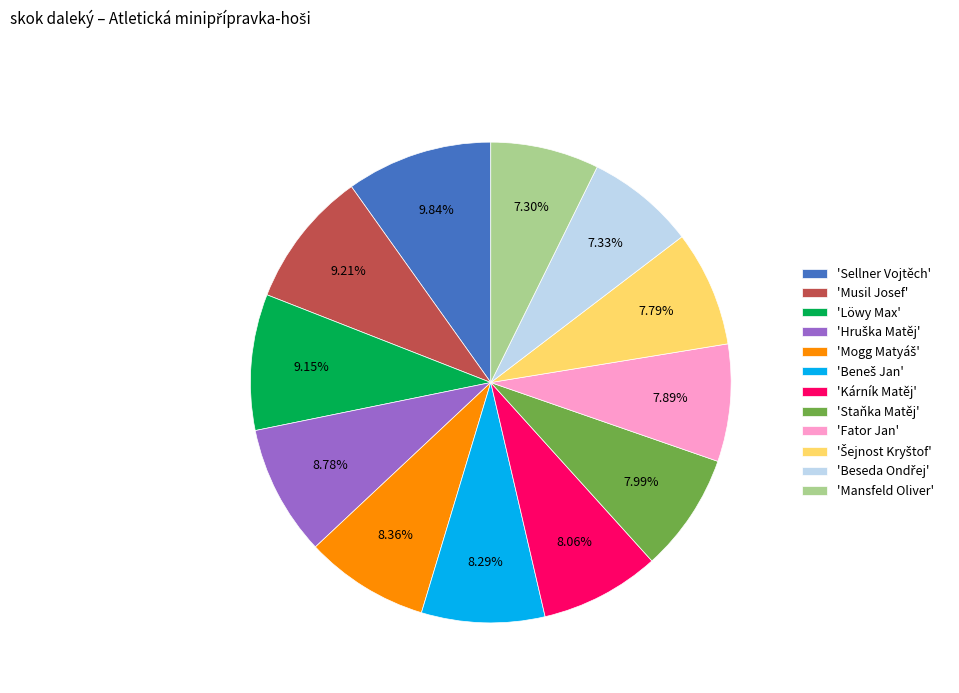

Between 'Löwy Max' and 'Mansfeld Oliver', which is larger?

'Löwy Max'